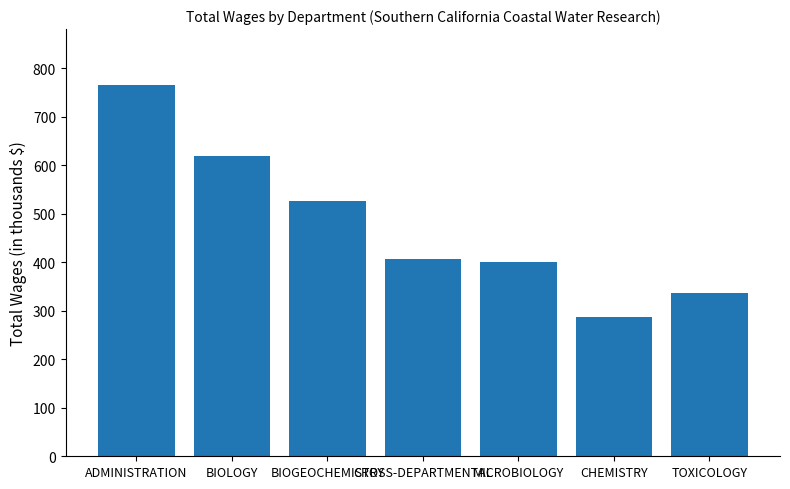

What is the value of the 1st bar from the left?

765.5